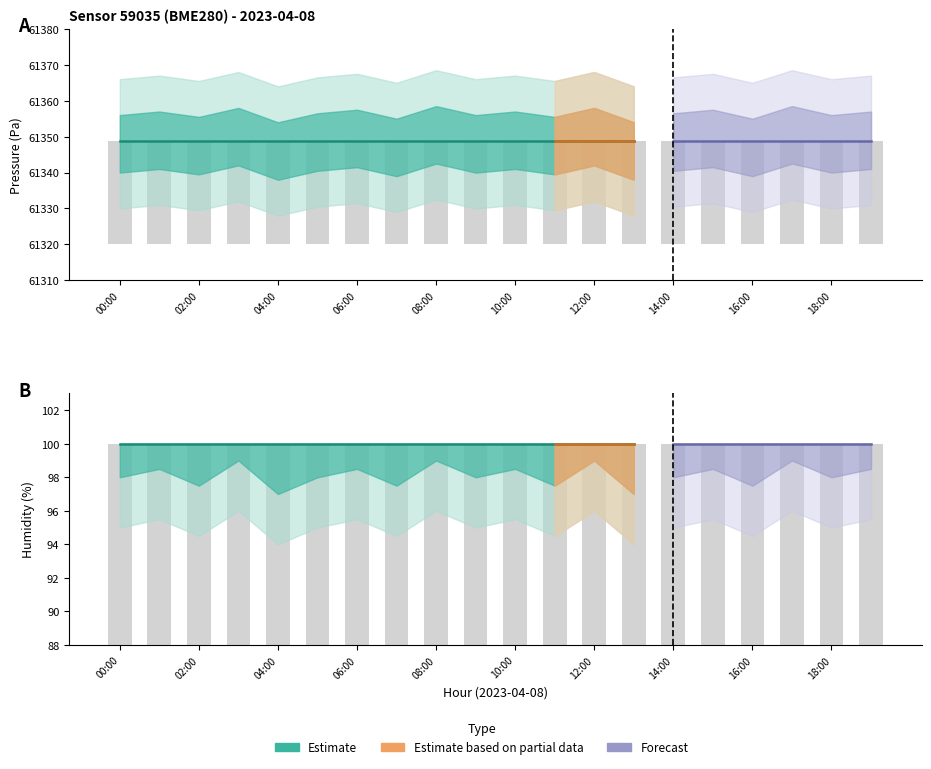

What is the sum of all humidity values?

2000.0